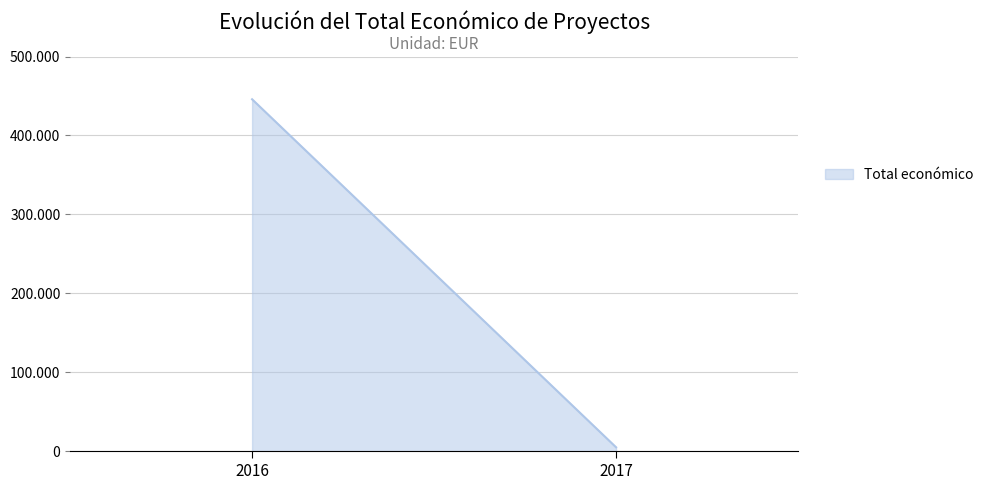

Which has a higher value, 2017 or 2016?

2016